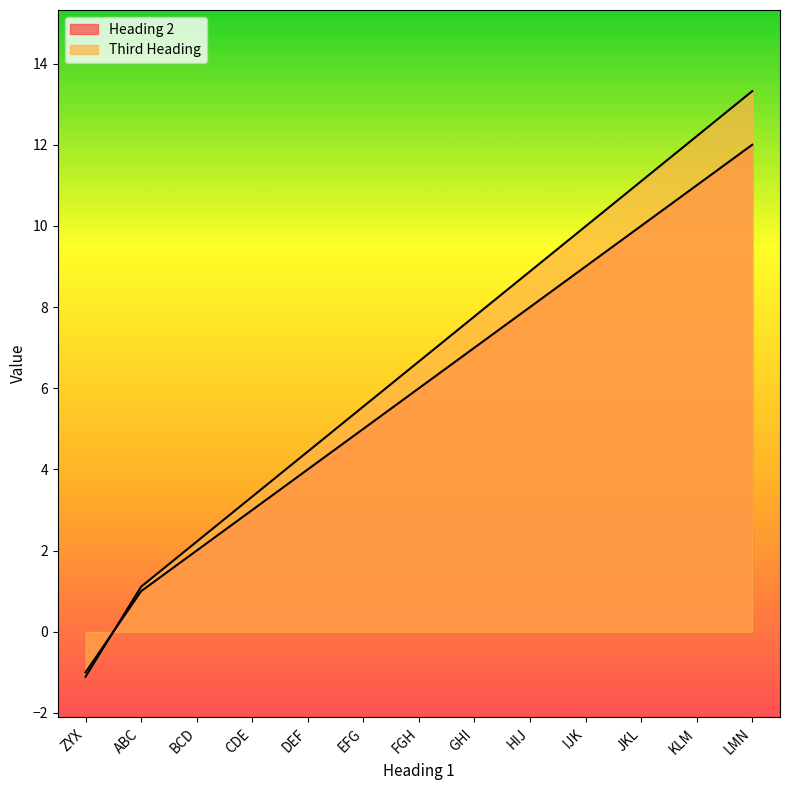

Reading left to right, transcribe all the data shown in this chart.

Heading 2: ZYX=-1.0	ABC=1.0	BCD=2.0	CDE=3.0	DEF=4.0	EFG=5.0	FGH=6.0	GHI=7.0	HIJ=8.0	IJK=9.0	JKL=10.0	KLM=11.0	LMN=12.0
Third Heading: ZYX=-1.1	ABC=1.1	BCD=2.2	CDE=3.3	DEF=4.4	EFG=5.5	FGH=6.7	GHI=7.8	HIJ=8.9	IJK=10.0	JKL=11.1	KLM=12.2	LMN=13.3